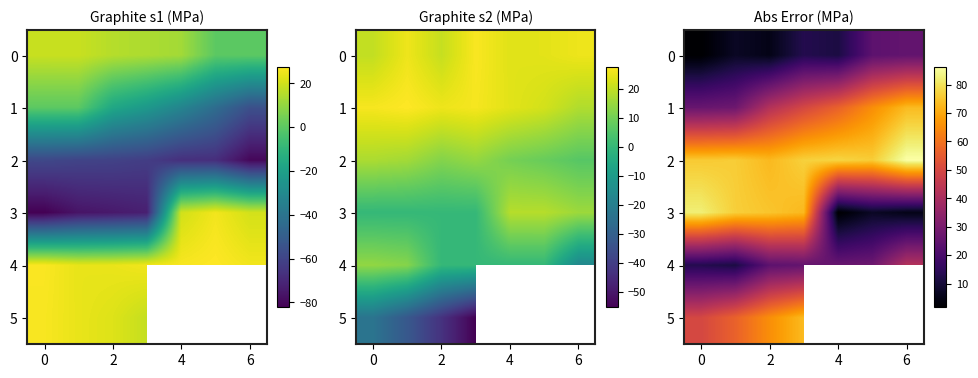

Is it true that 4 equals 35.1 at 2?

False